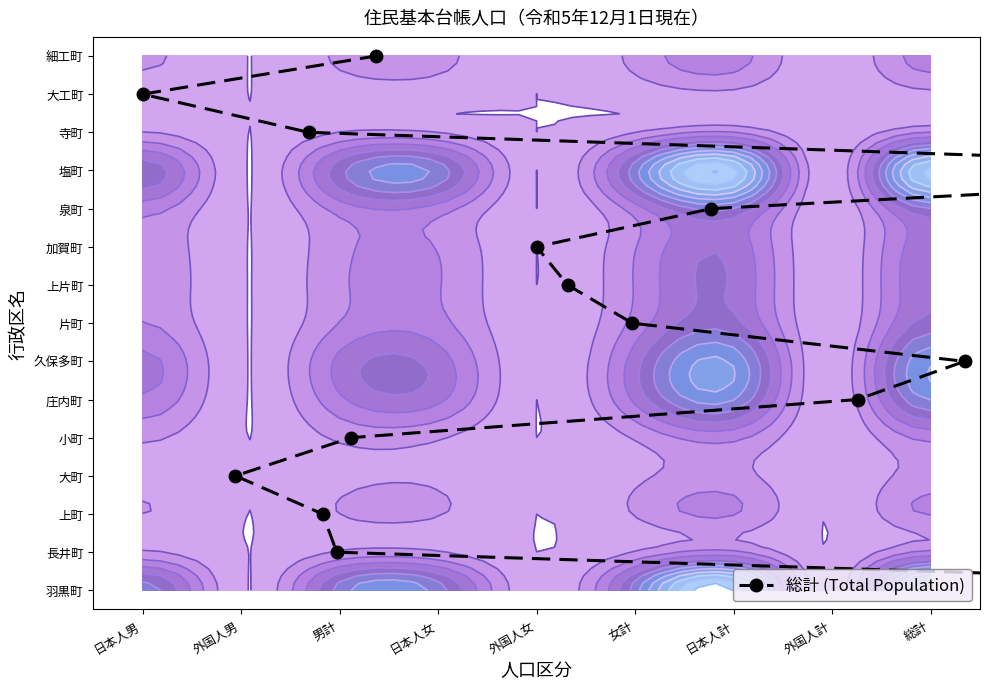

How many positive values are there?

14